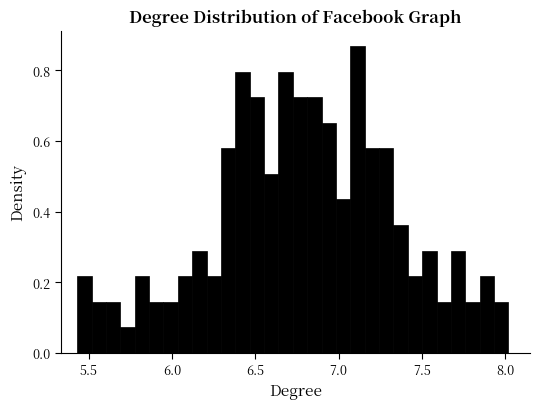

Read against the x-axis, roughly where is the centre of the tallest bar?

7.10